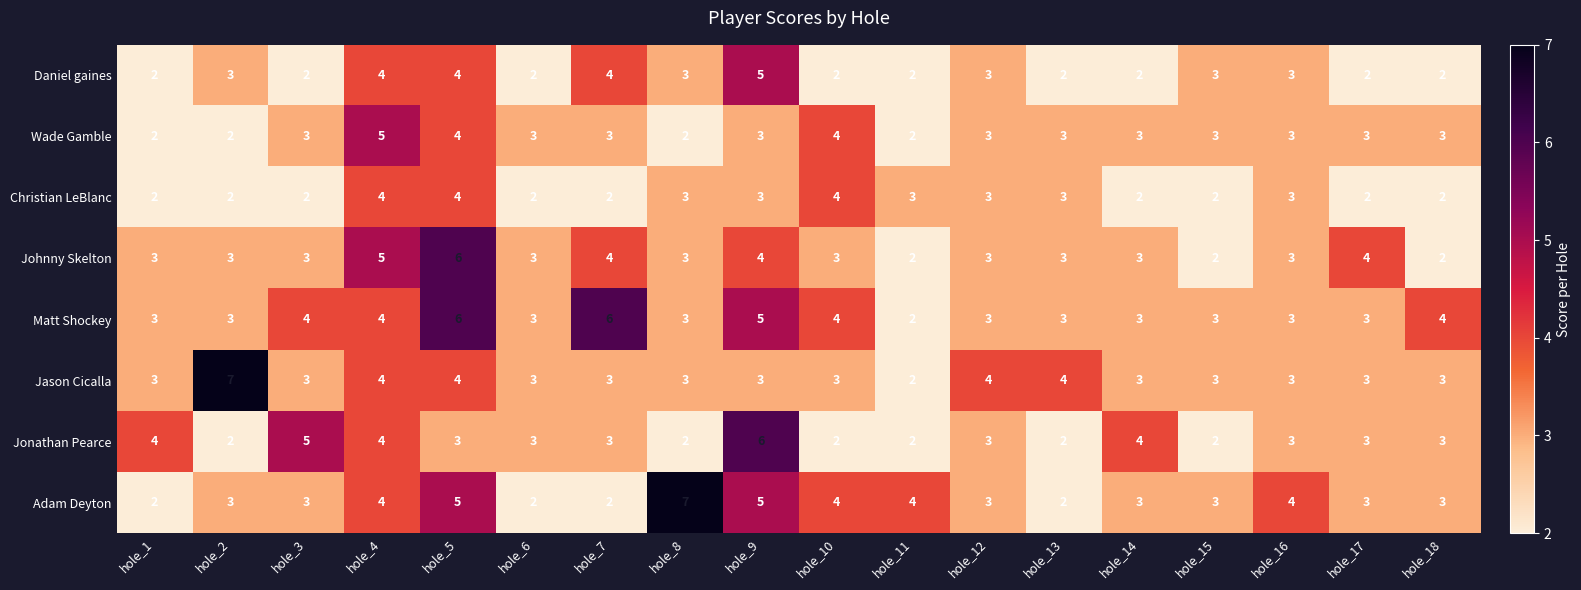

Which series has the largest total across all categories?

Matt Shockey